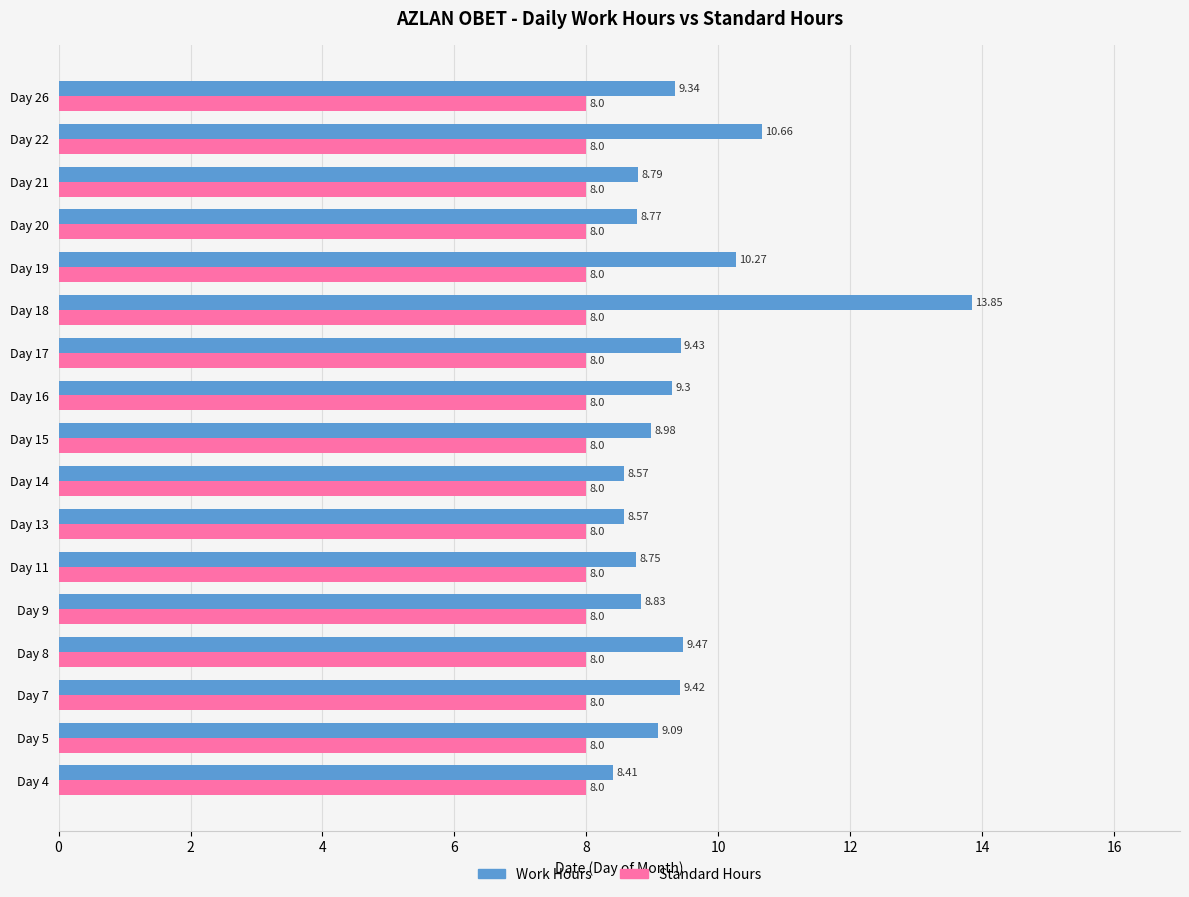

List the series in order of their peak value, highest first.

Work Hours, Standard Hours